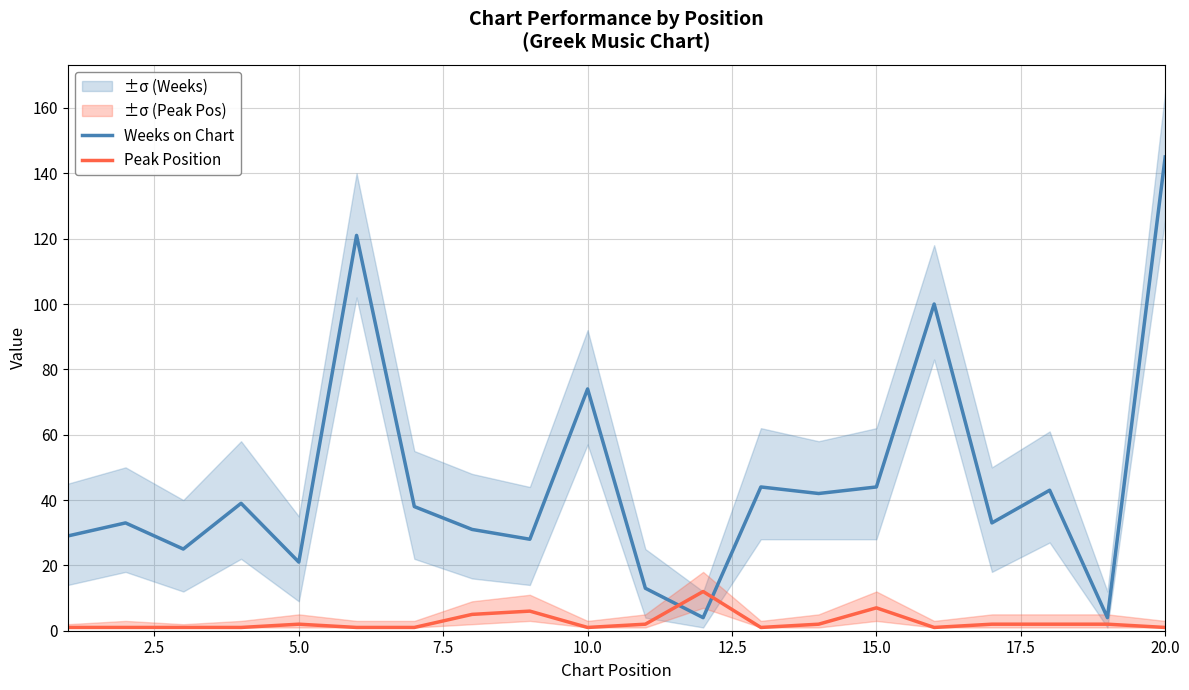

What is the highest value of the Weeks on Chart series?

145